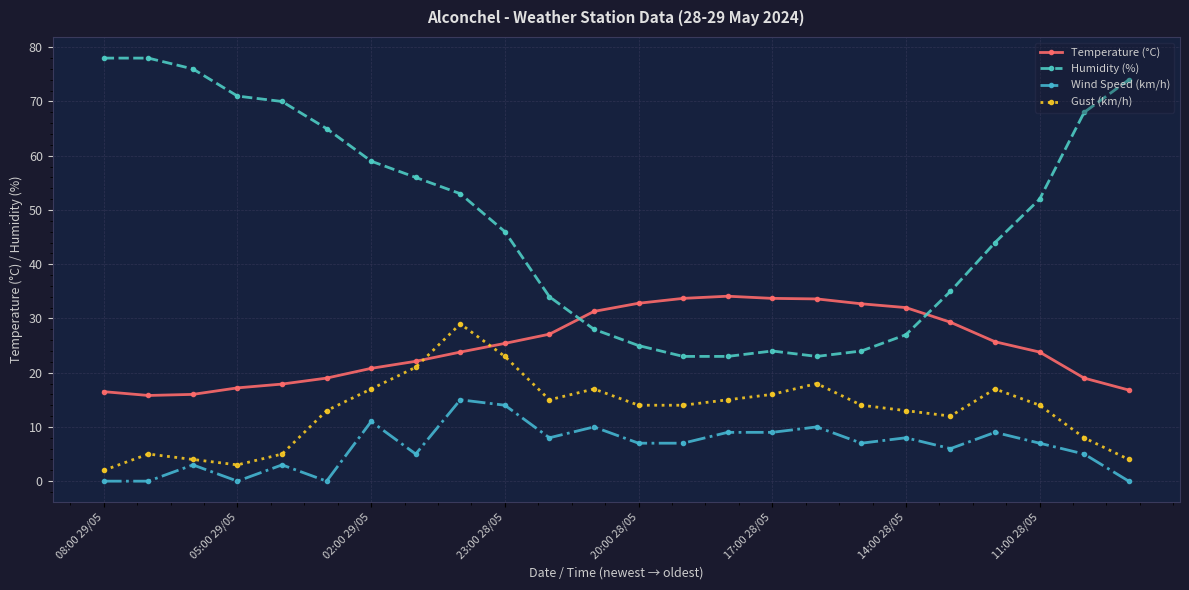

List the series in order of their overall mean, highest first.

Humidity (%), Temperature (°C), Gust (km/h), Wind Speed (km/h)